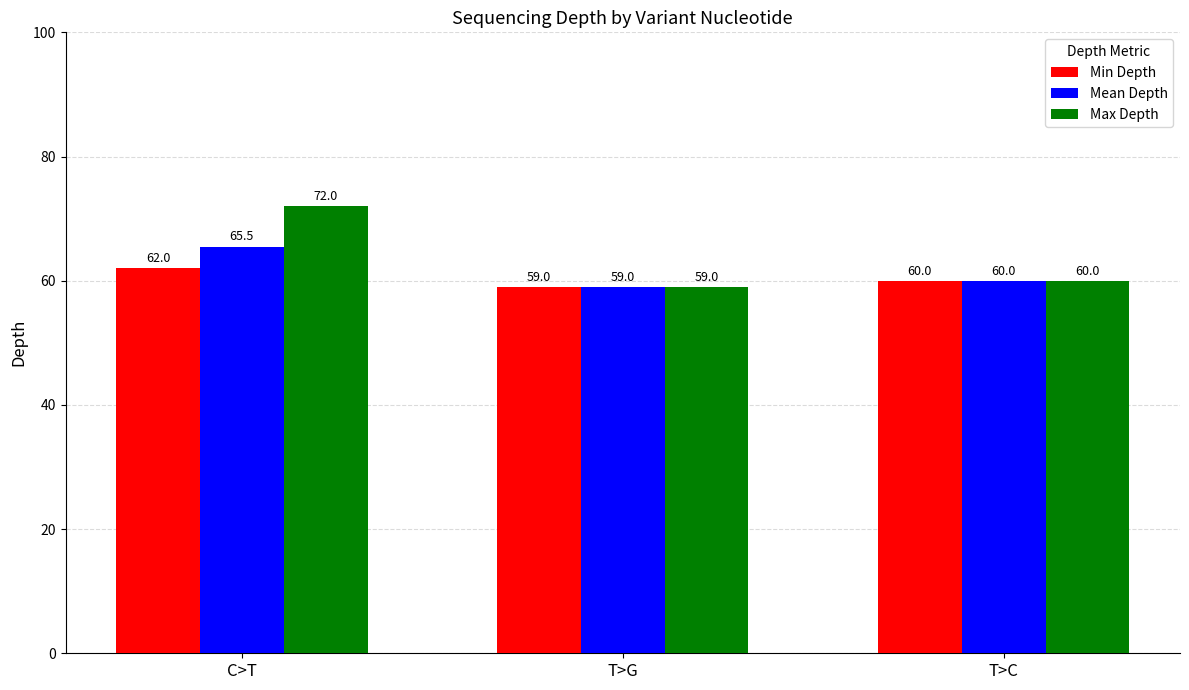

What is the approximate value of Min Depth at T>C?

60.0